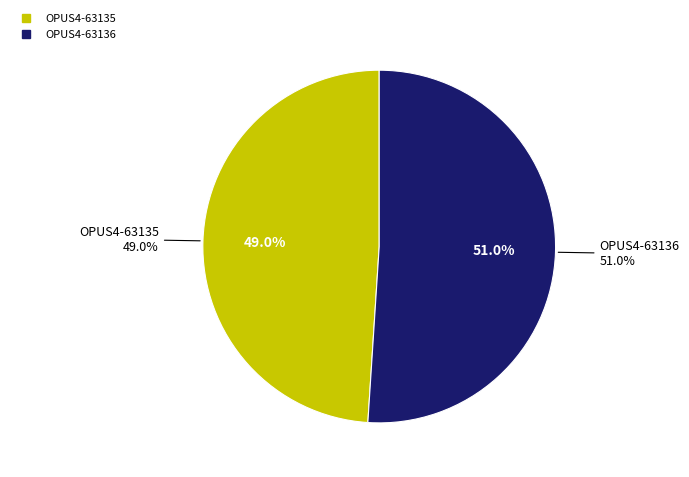

The OPUS4-63135 slice represents 43% of the pie. True or false?

False